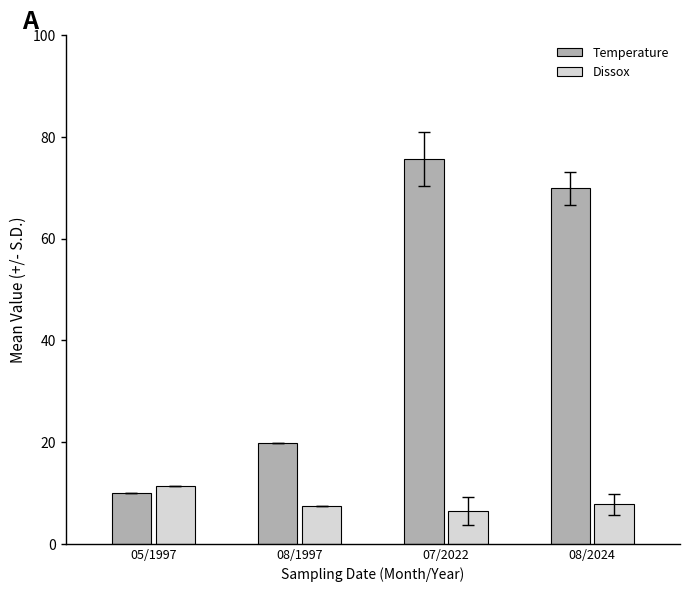

What is the difference between the Temperature values at 08/1997 and 05/1997?

10.0